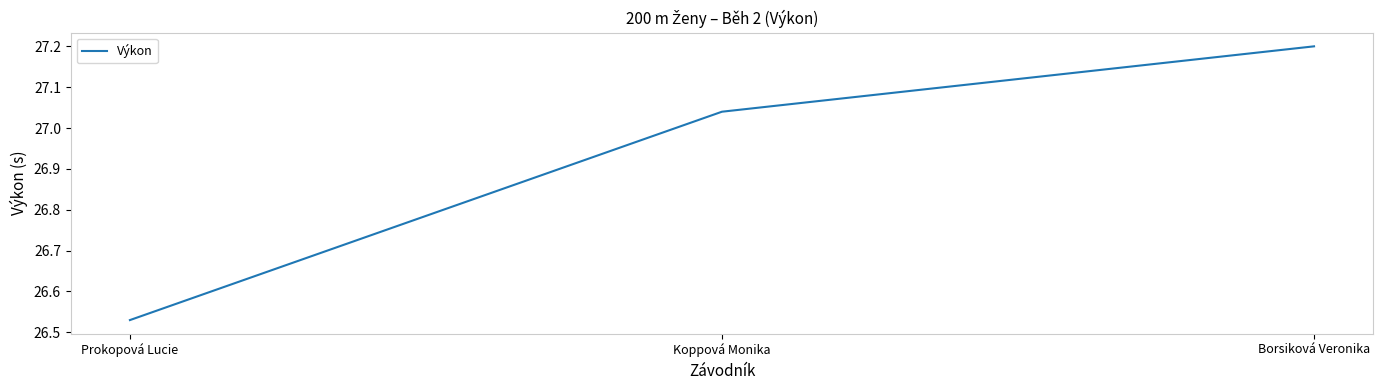

What position from the left is Borsiková Veronika?

3